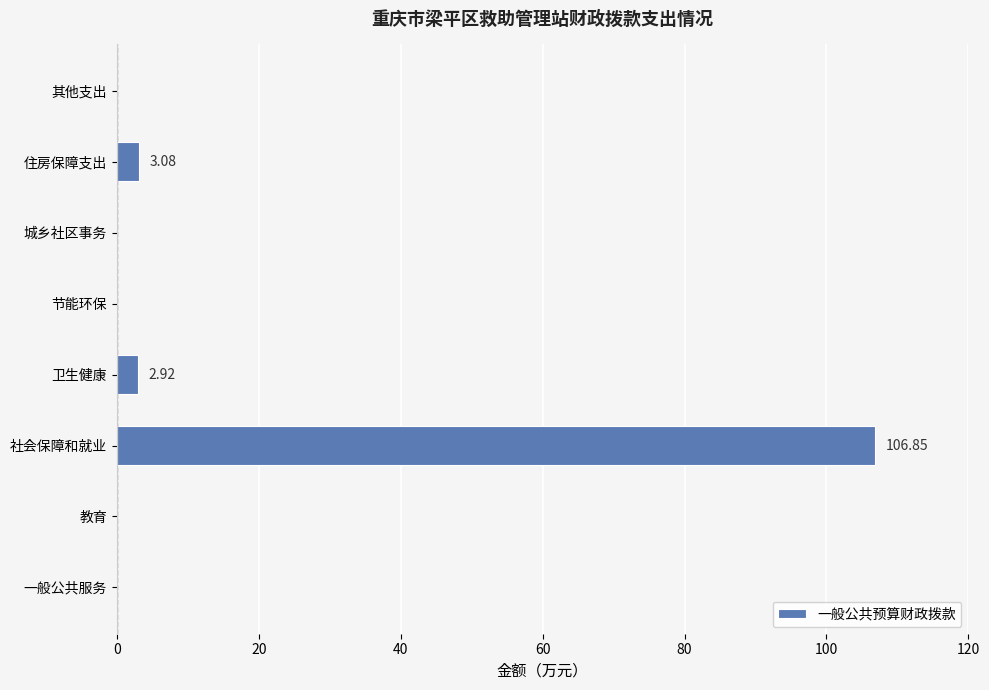

What is the sum of the values at 城乡社区事务 and 住房保障支出?

3.1